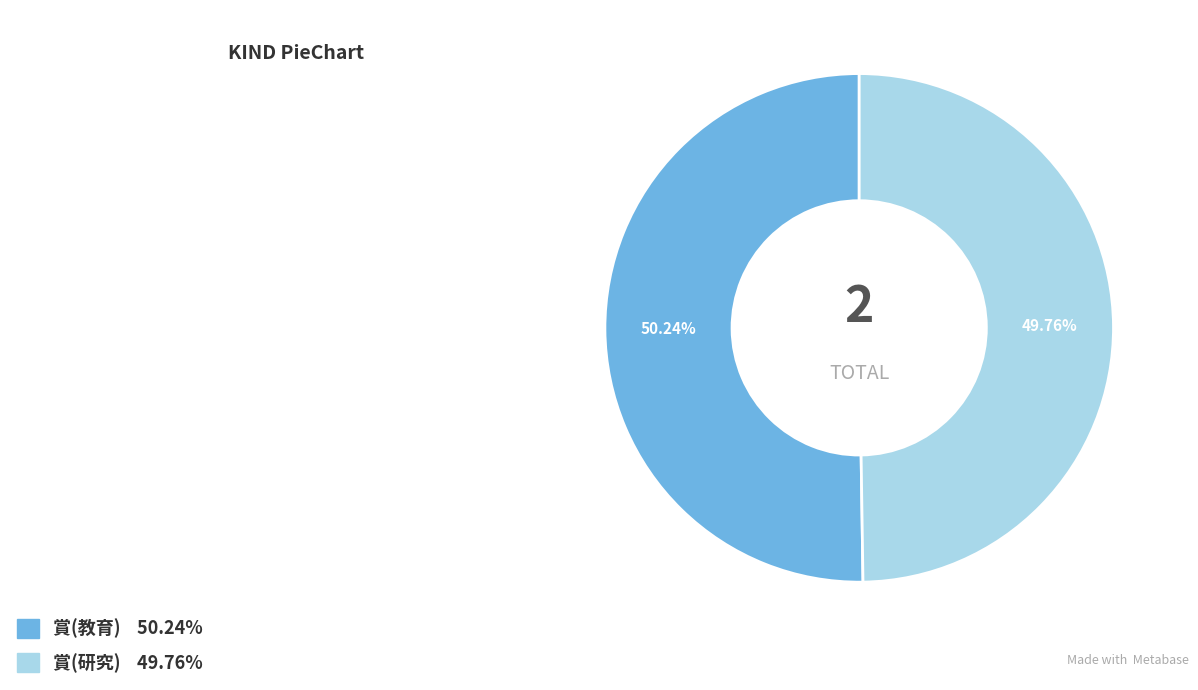

True or false: 賞(教育) accounts for 60% of the total.

False